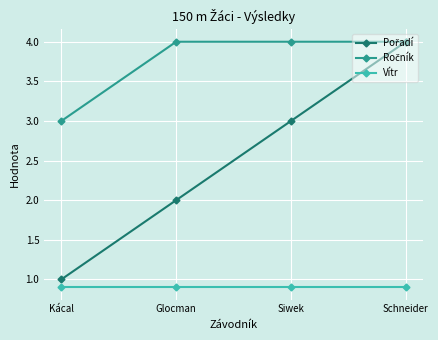

What is the smallest value displayed?

0.9